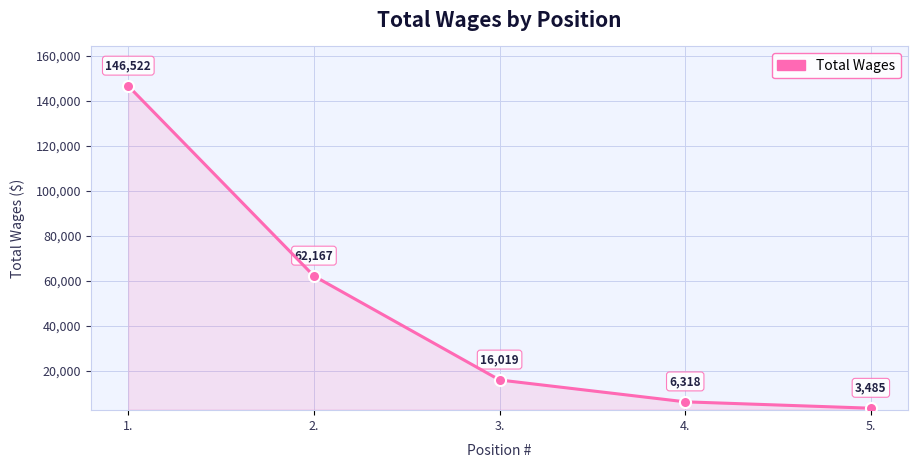

What is the change in value from 4. to 5.?

-2833